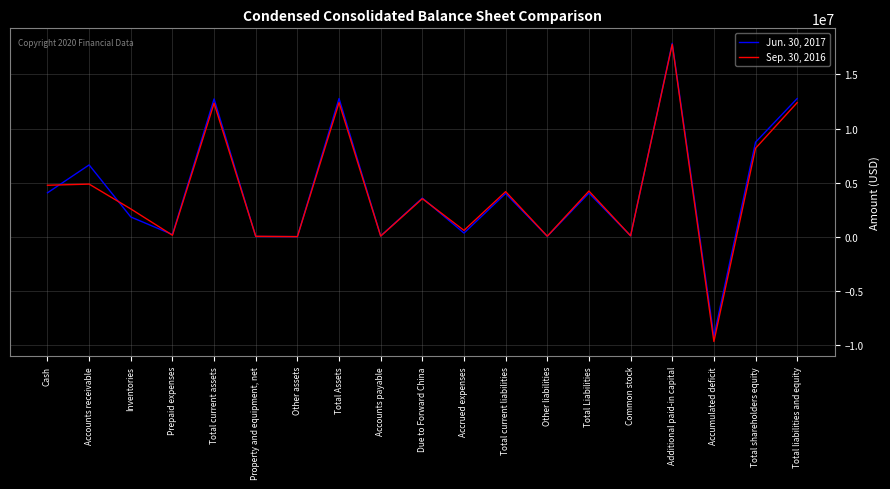

Rank the series at Total current liabilities from highest to lowest value.

Sep. 30, 2016, Jun. 30, 2017